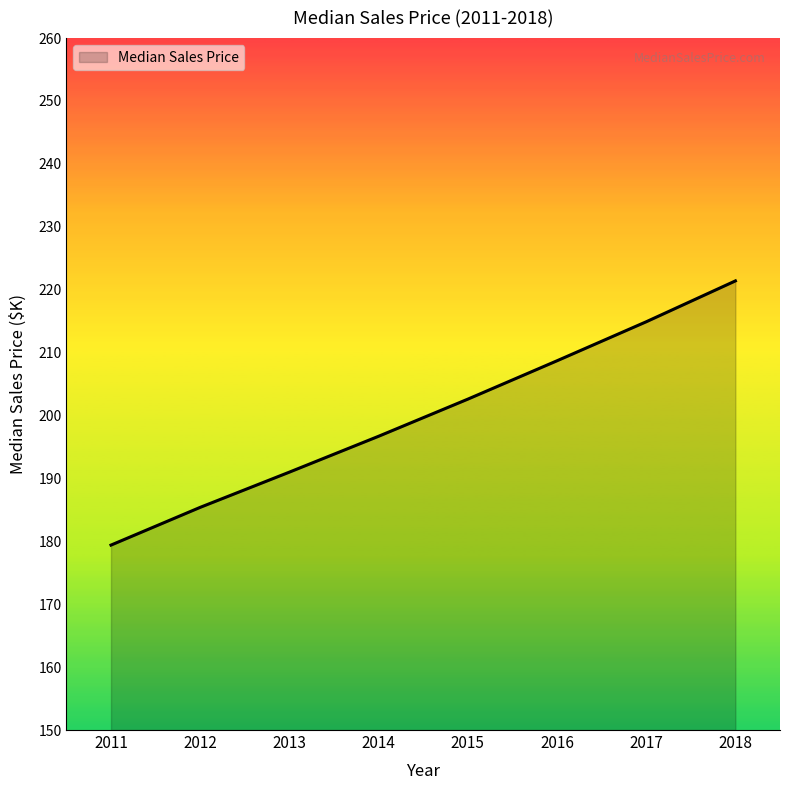

What is the difference between the second highest and second lowest values?

29.5